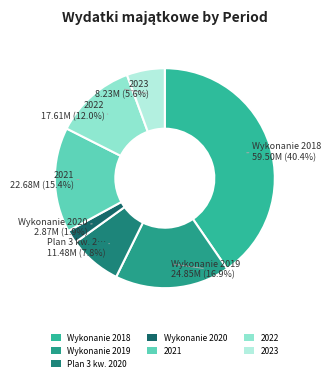

The Wykonanie 2019 slice represents 6% of the pie. True or false?

False